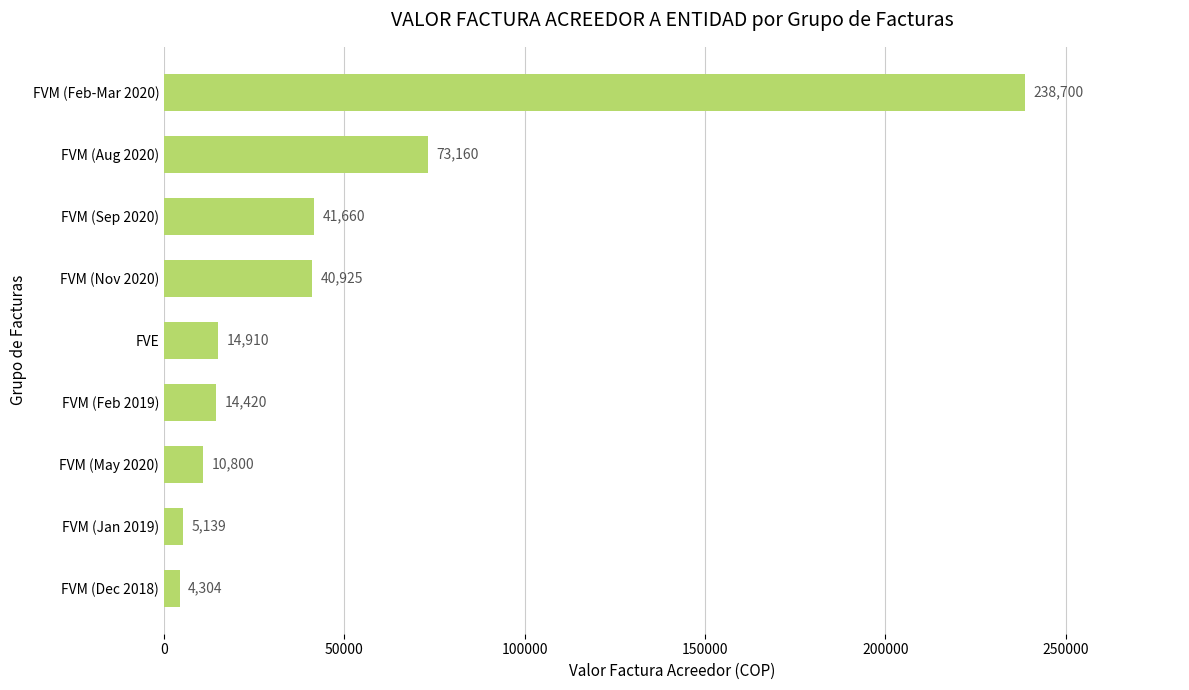

The chart shows a value of 14910 at FVE. True or false?

True